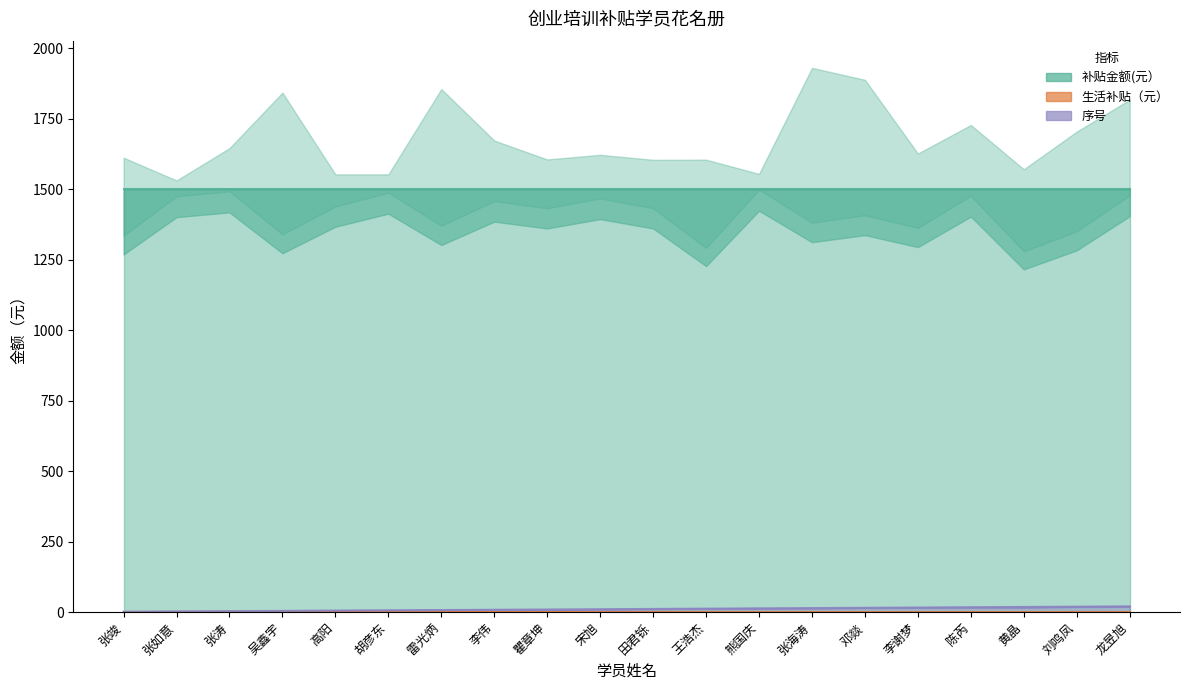

How many categories are shown in the chart?

20